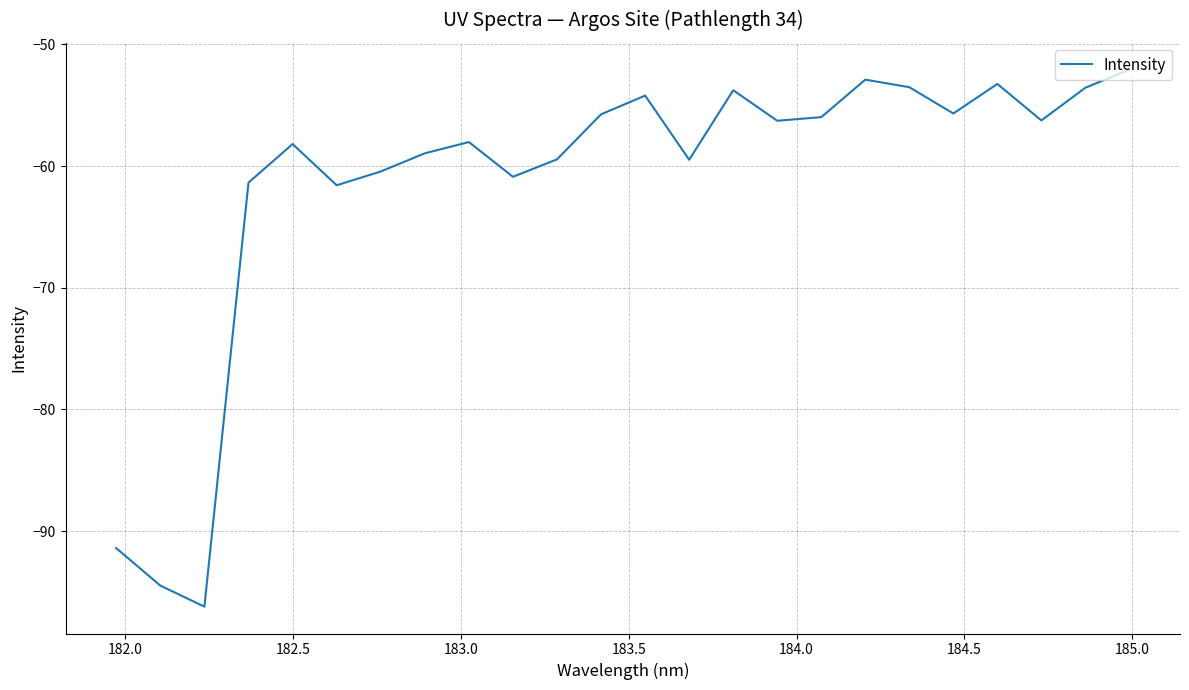

What is the minimum value shown in the chart?

-96.2